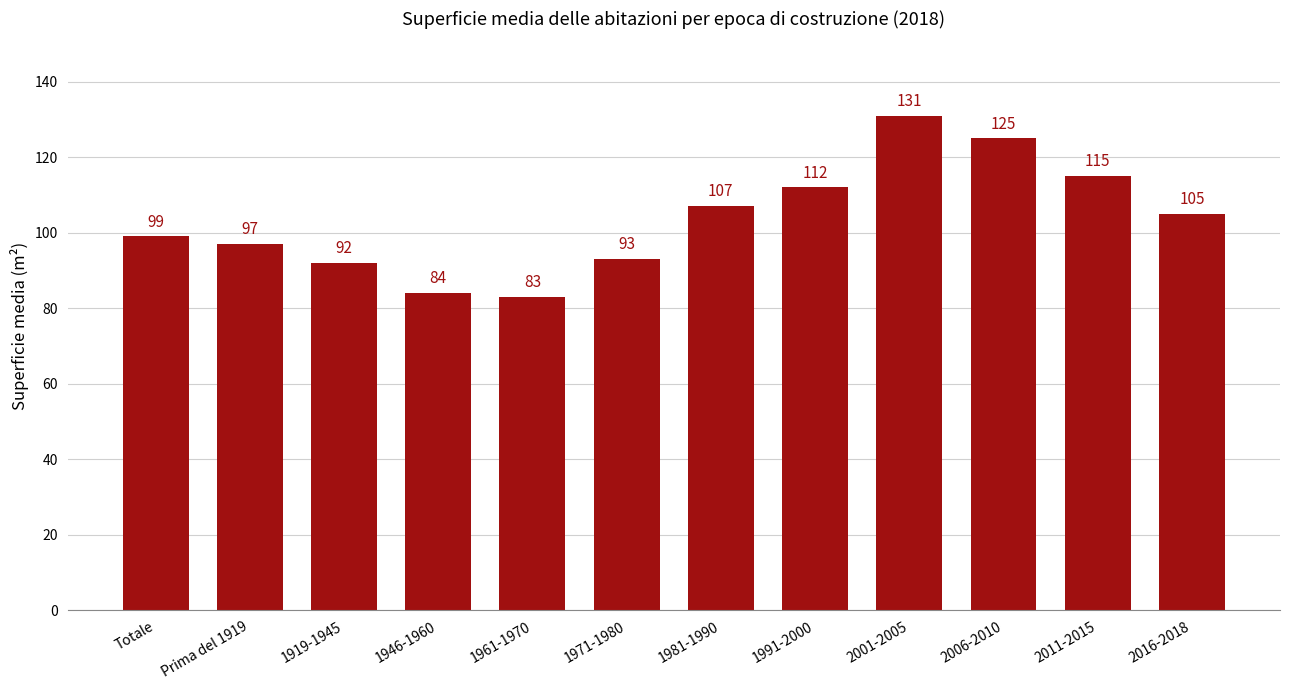

How many bars are there in total?

12